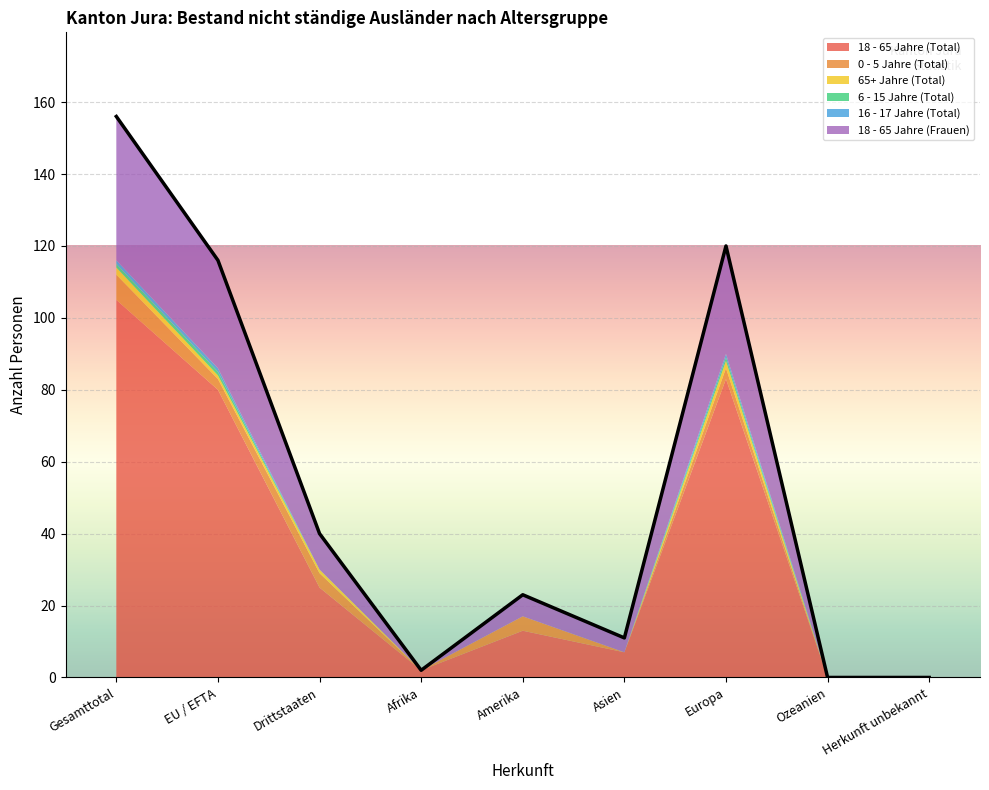

Rank the series by their maximum value, from highest to lowest.

18 - 65 Jahre (Total), 18 - 65 Jahre (Frauen), 0 - 5 Jahre (Total), 65+ Jahre (Total), 6 - 15 Jahre (Total), 16 - 17 Jahre (Total)